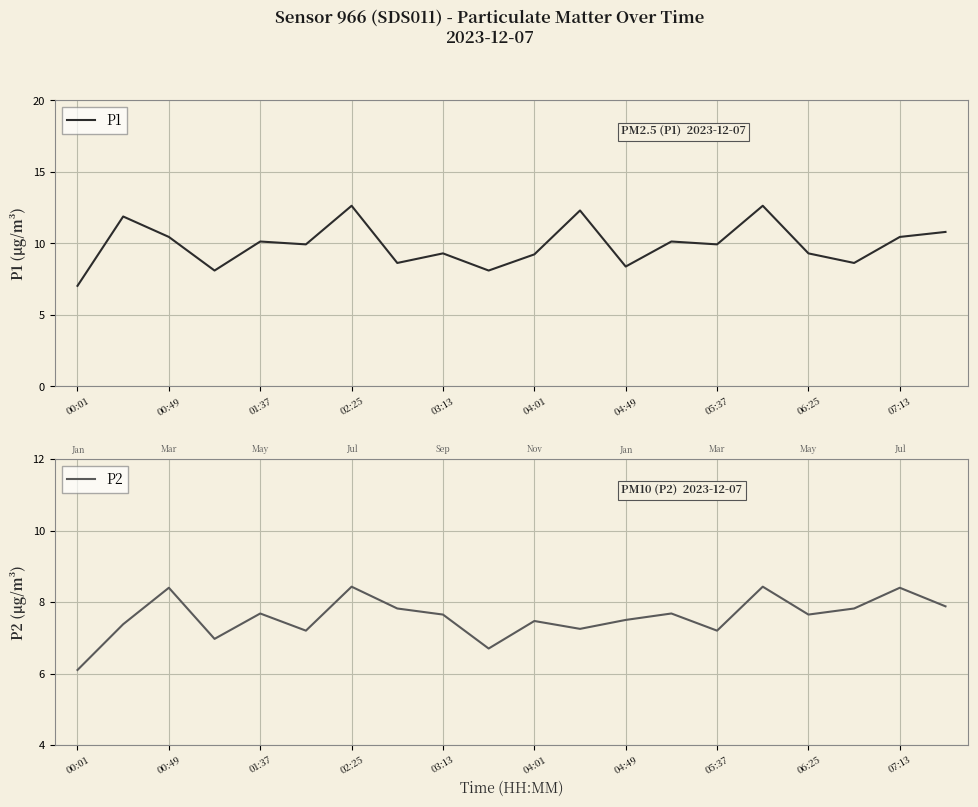

What are all the series names shown in the legend?

P1, P2